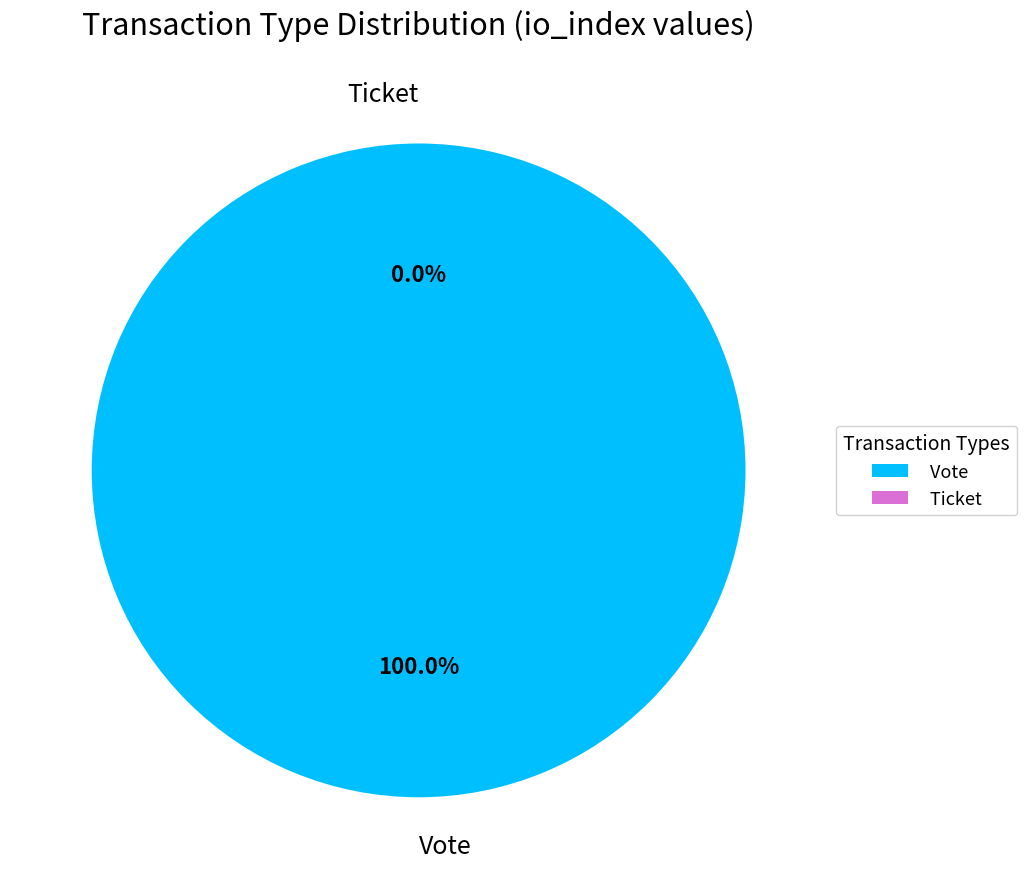

Which slice is the smallest?

Ticket